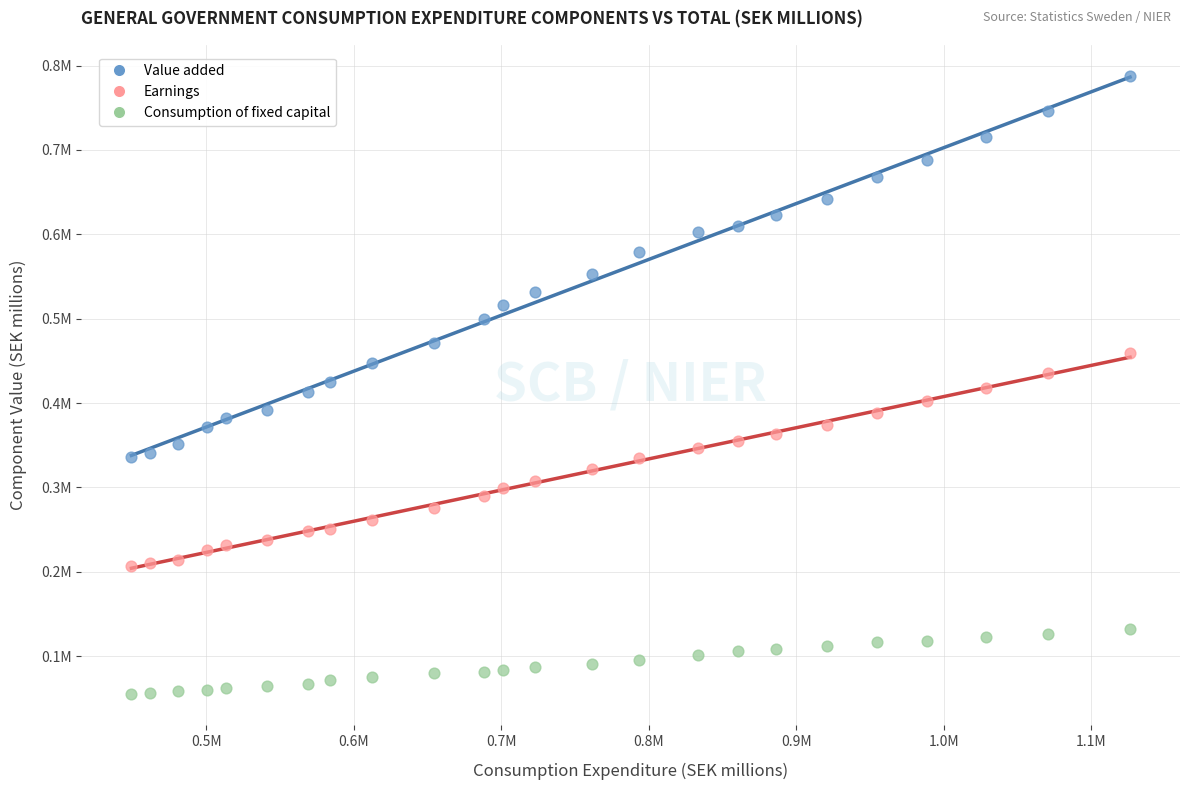

What are all the series names shown in the legend?

Value added, Earnings, Consumption of fixed capital